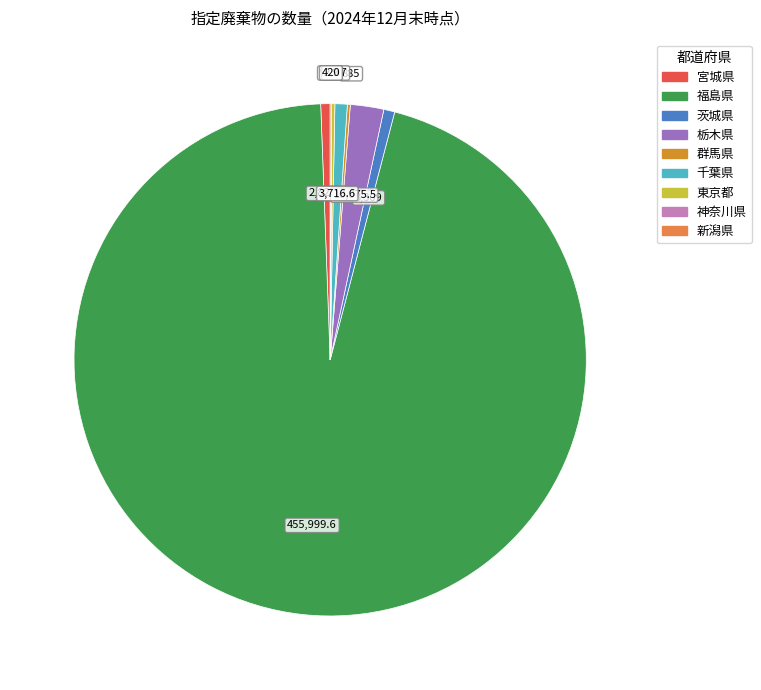

What is the largest slice in the pie chart?

福島県